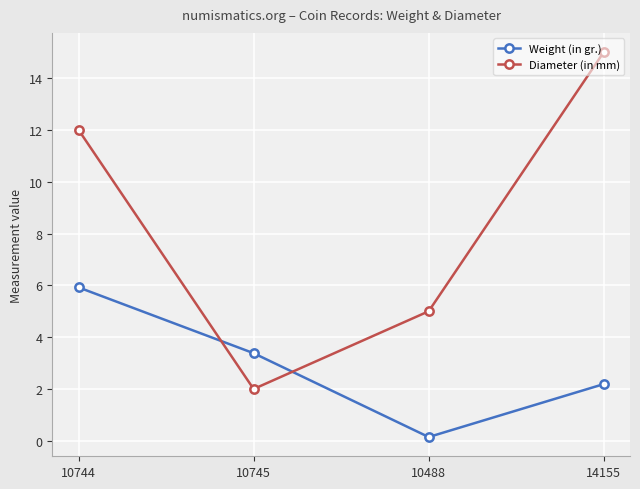

The value of Weight (in gr.) at 10745 is 0.8. True or false?

False